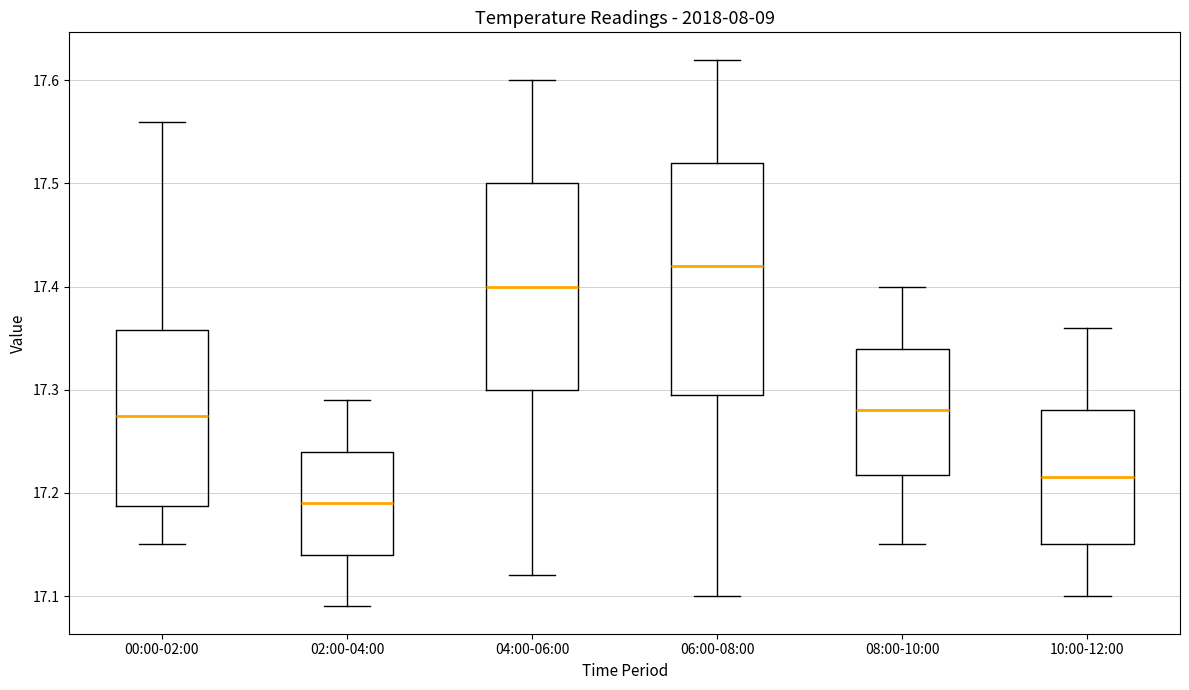

Which box is the tallest, from its lower edge to its upper edge?

06:00-08:00